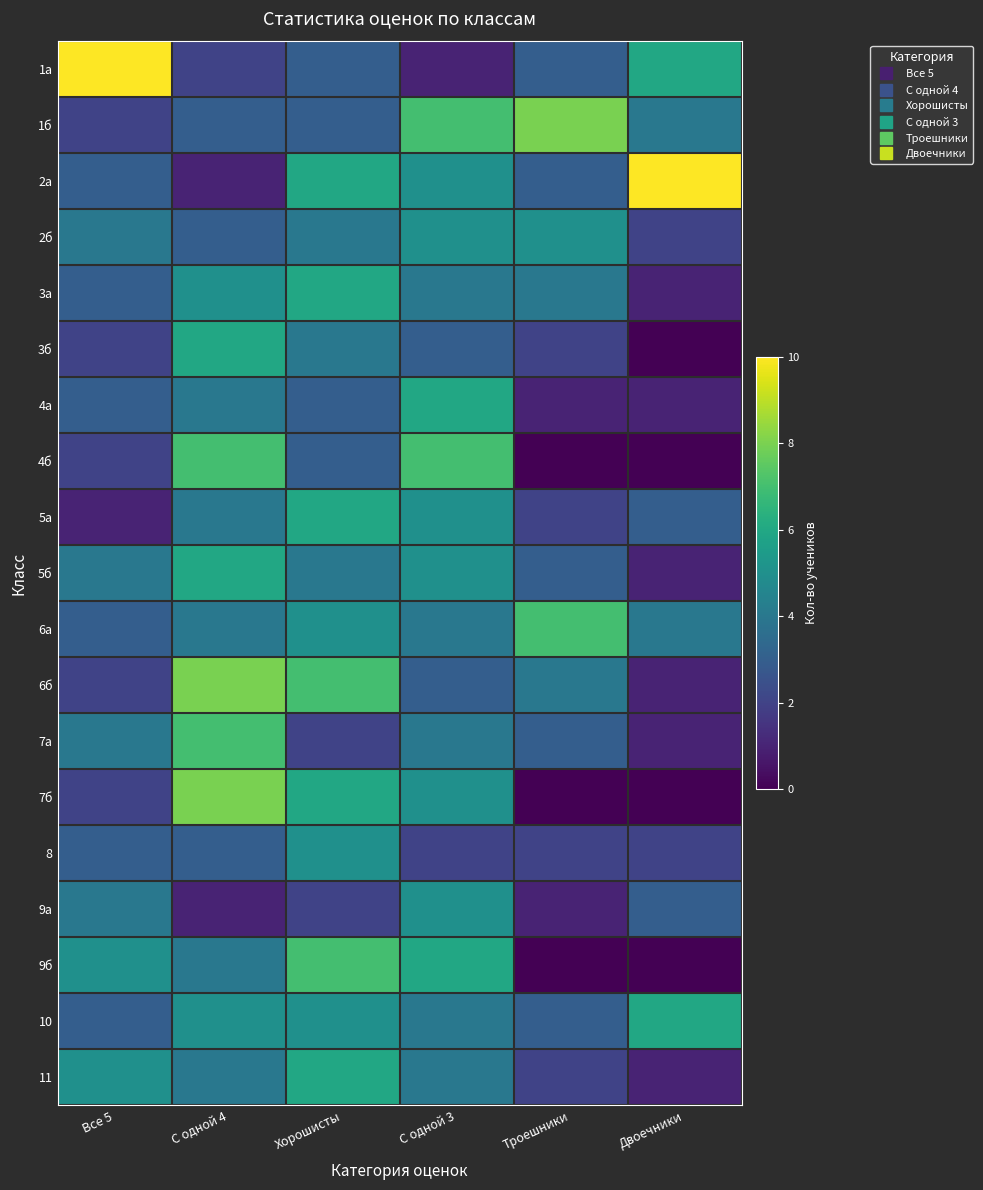

Which label corresponds to the smallest value in the chart?

Двоечники